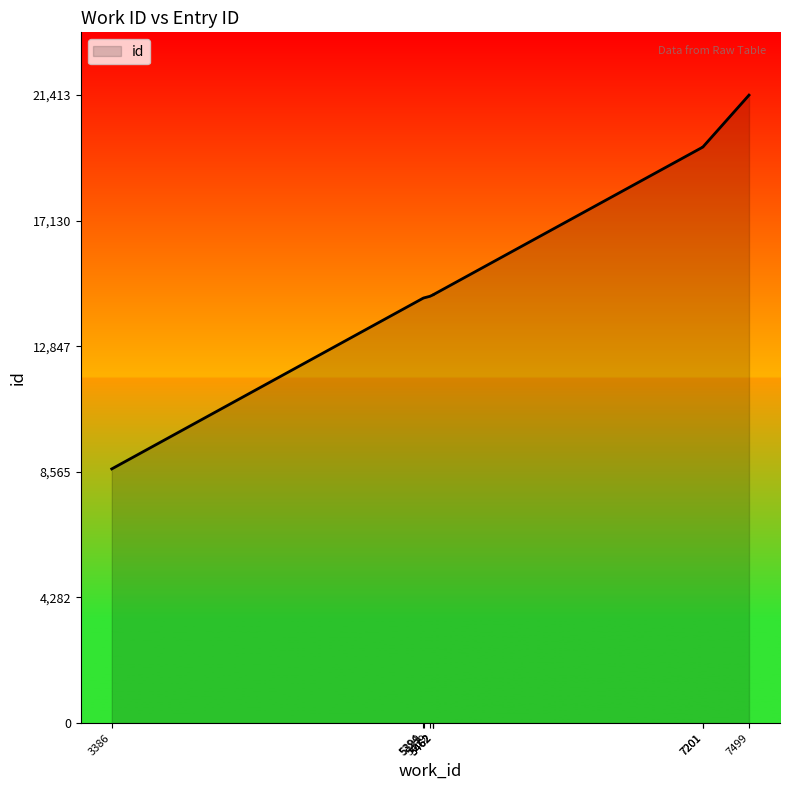

Between 5394 and 5462, which is larger?

5462